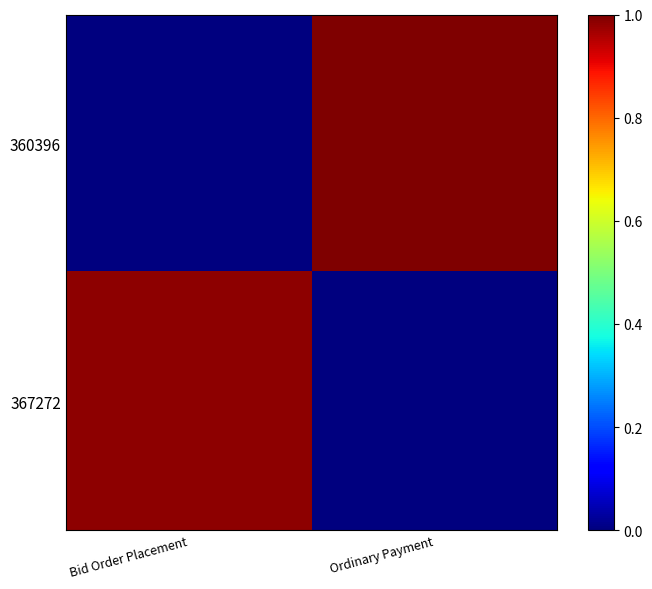

At how many categories does at least one series exceed 0?

2